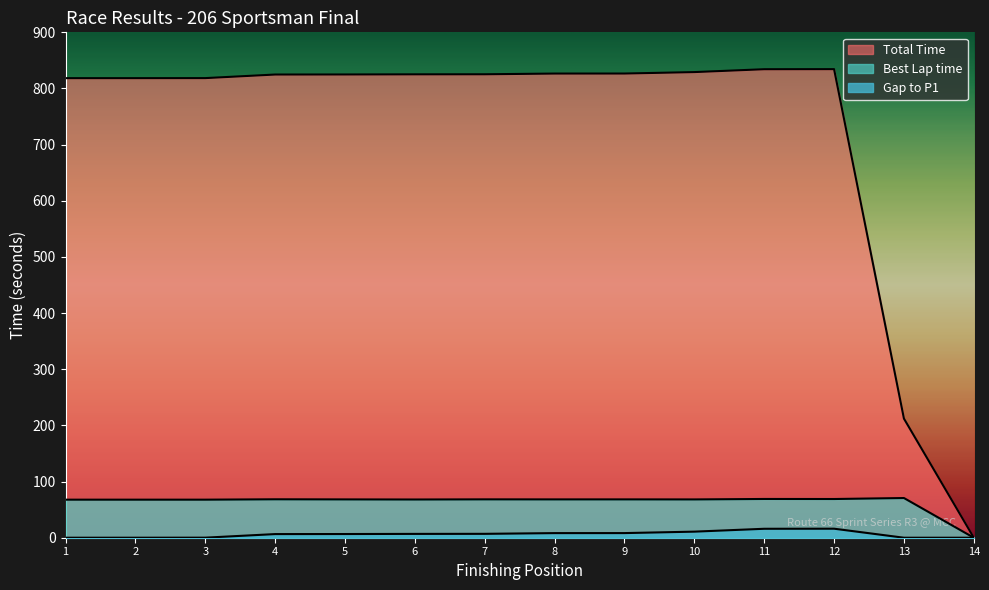

How many interior local peaks does the Gap to P1 series have?

1